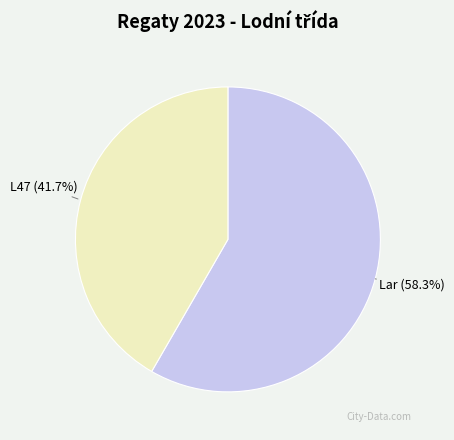

Is there a majority slice in this chart?

Yes